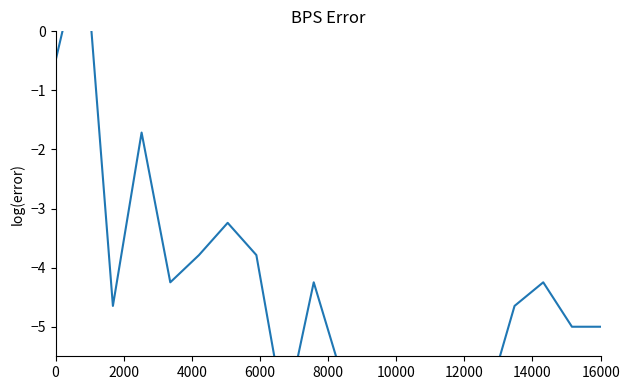

Does the chart have visible grid lines?

No